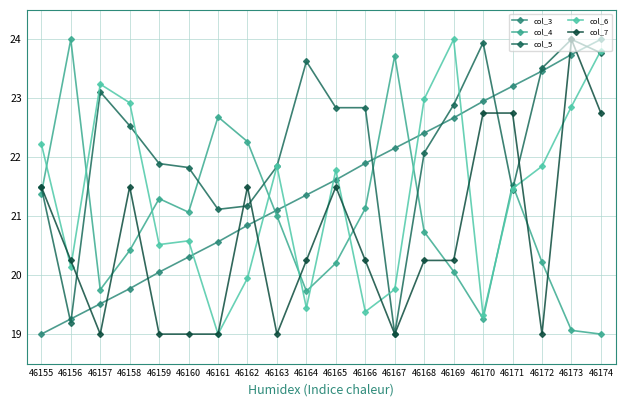

What are all the series names shown in the legend?

col_3, col_4, col_5, col_6, col_7